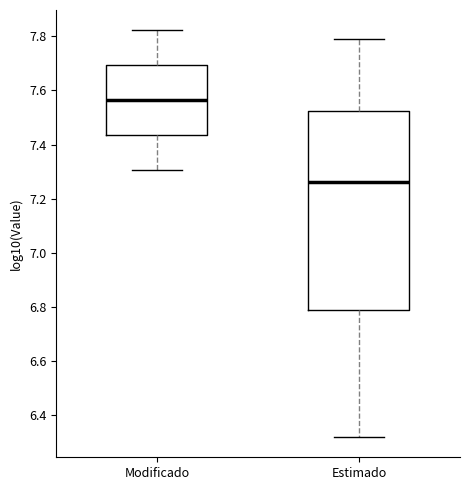

Reading left to right, transcribe this box plot: for each box, give where its median line is, the range the box spans, and where its two whiskers end, as read against the y-axis. The values are not printed on the chart, so give them approximately, as read against the axis.

Modificado: median 7.56, box 7.44 to 7.70, whiskers 7.30 to 7.82
Estimado: median 7.26, box 6.80 to 7.52, whiskers 6.32 to 7.78